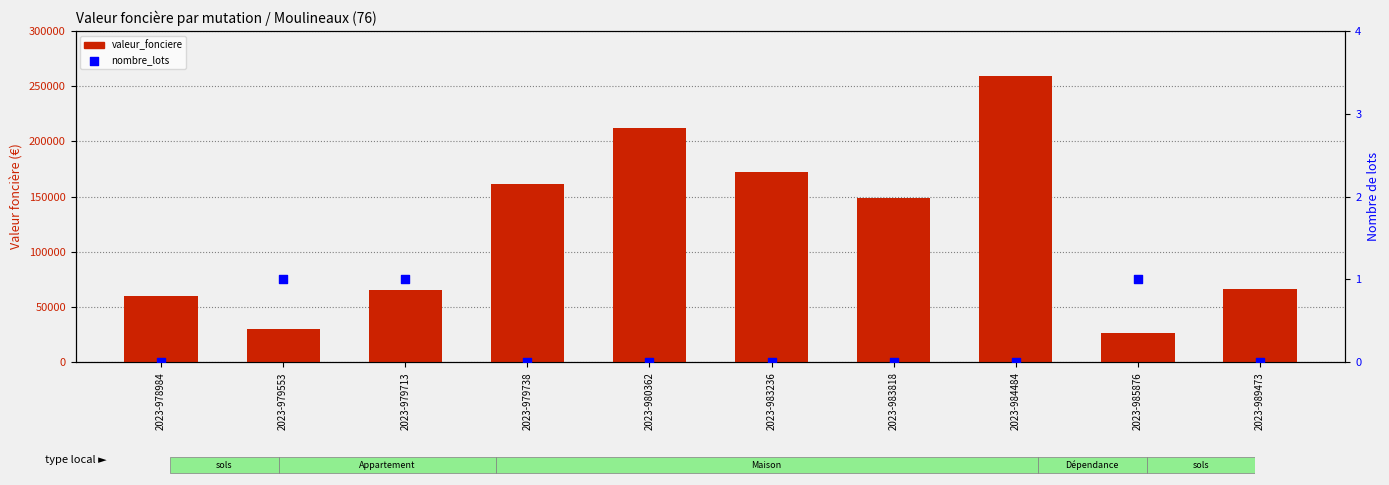

At how many categories does at least one series exceed 240646?

1